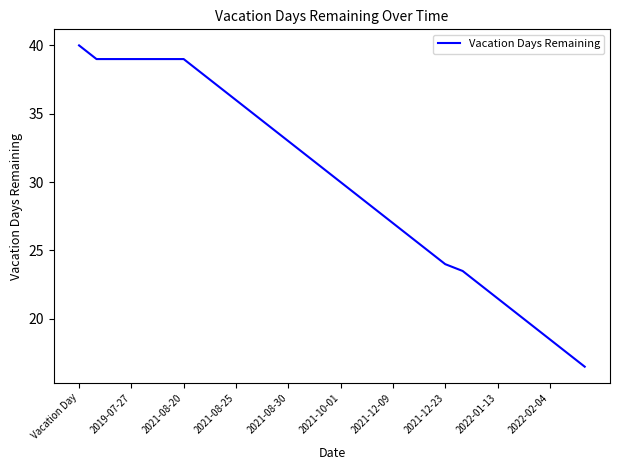

What is the minimum value shown in the chart?

16.5